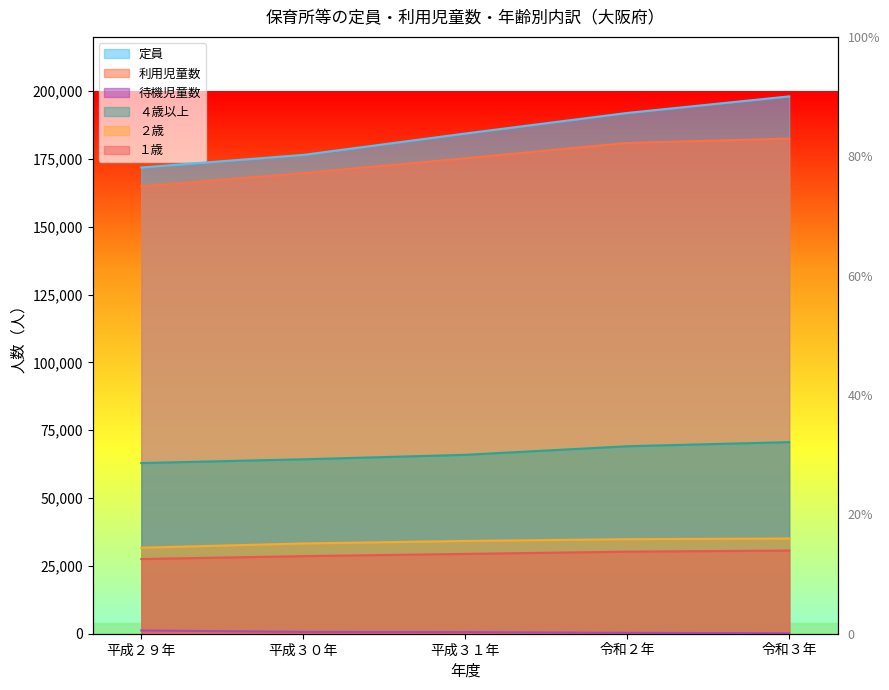

Between 平成２９年 and 令和３年, which series saw the biggest shift?

定員